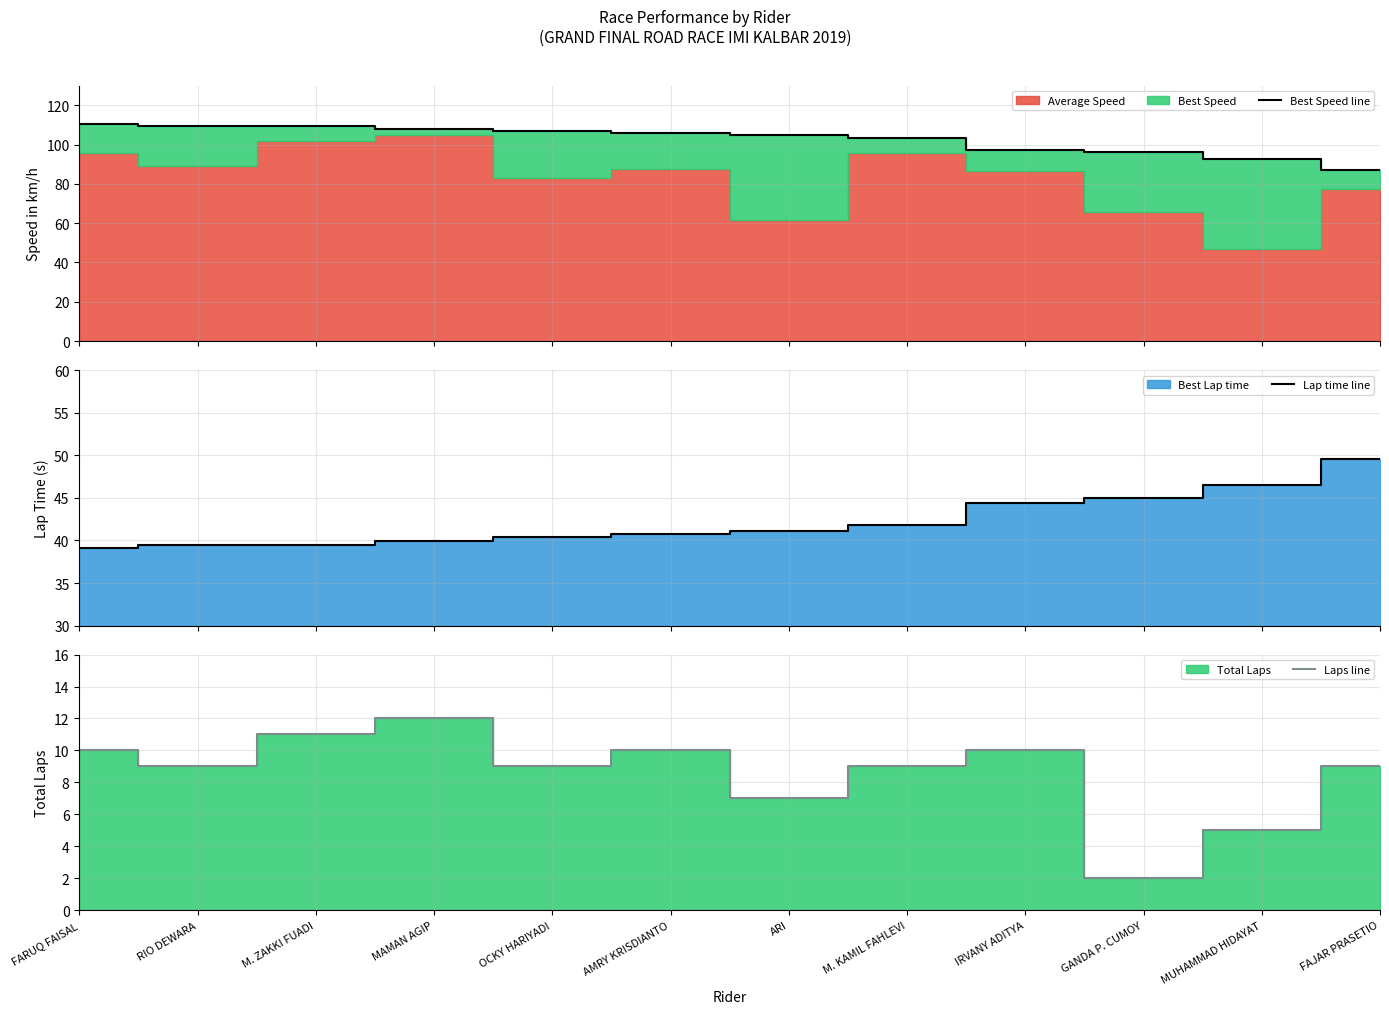

What is the highest value of the Lap time line series?

49.6